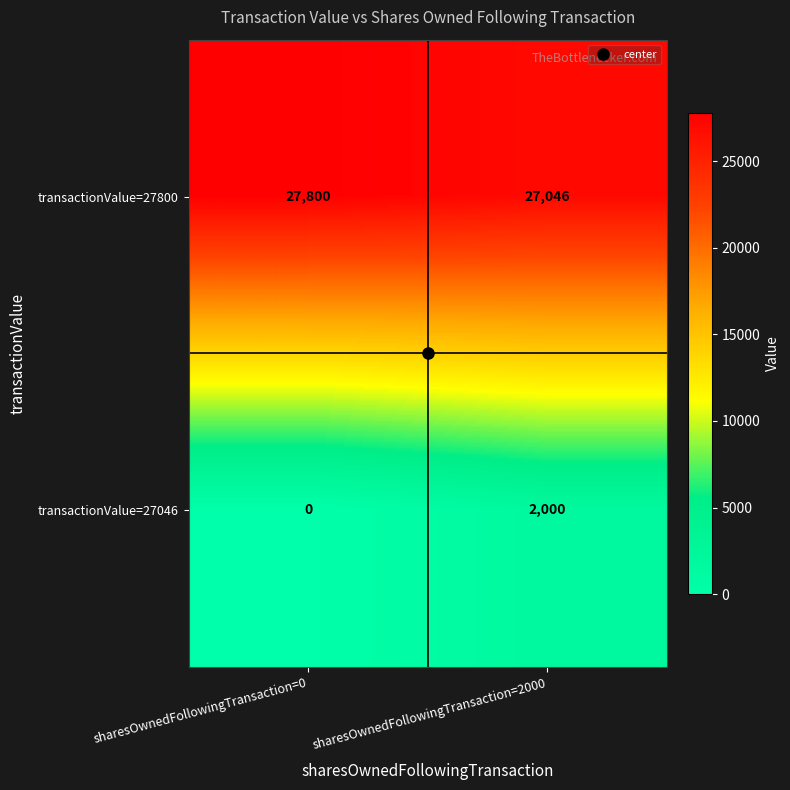

How many positive values does the transactionValue=27046 series have?

1